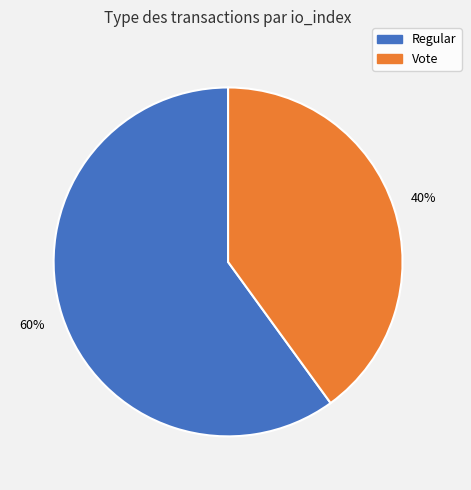

Is the sum of Regular and Vote greater than half?

Yes